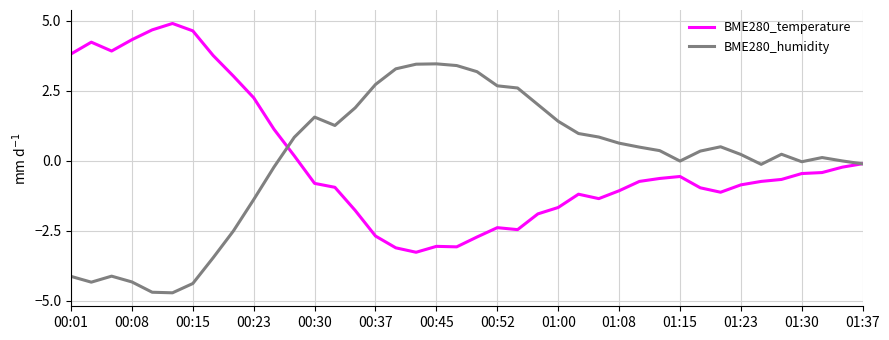

What is the maximum value shown in the chart?

4.9